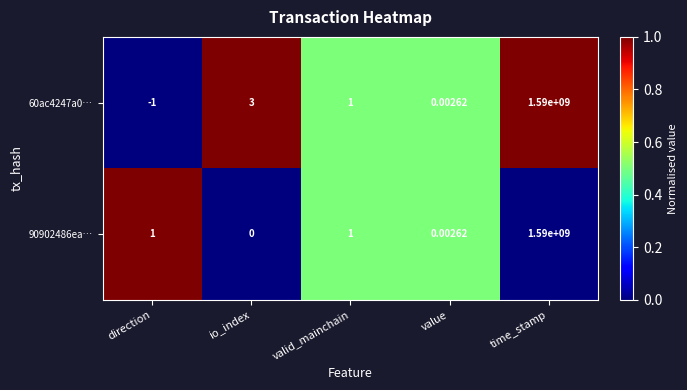

At which label is 60ac4247a0… closest to 794999999?

io_index